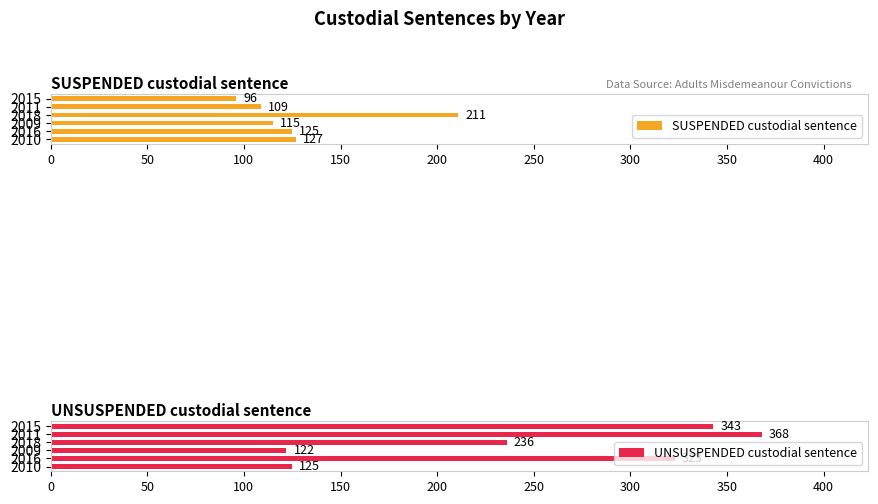

What is the difference between the maximum and minimum values in the SUSPENDED custodial sentence series?

115